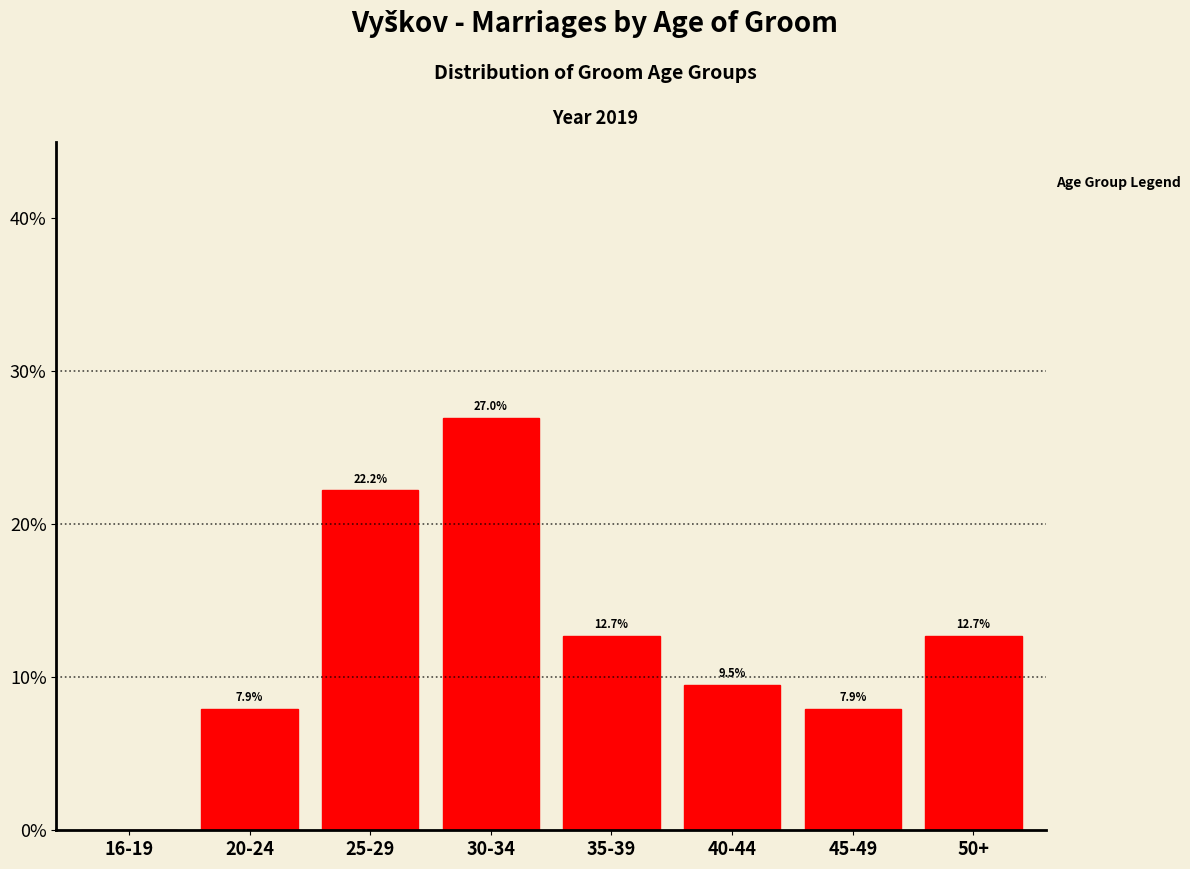

Are the bars horizontal?

No